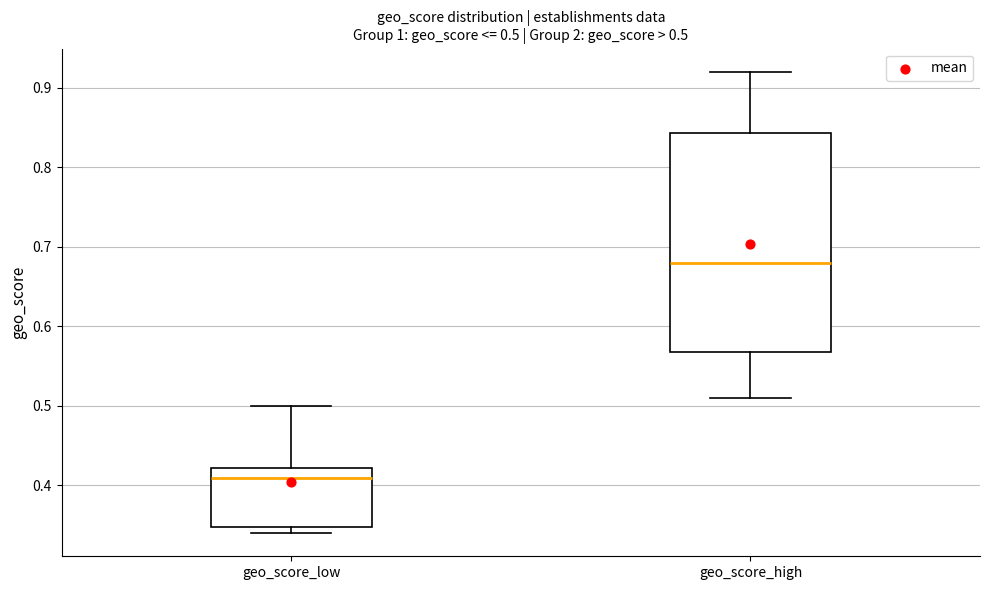

Which box is the tallest, from its lower edge to its upper edge?

geo_score_high